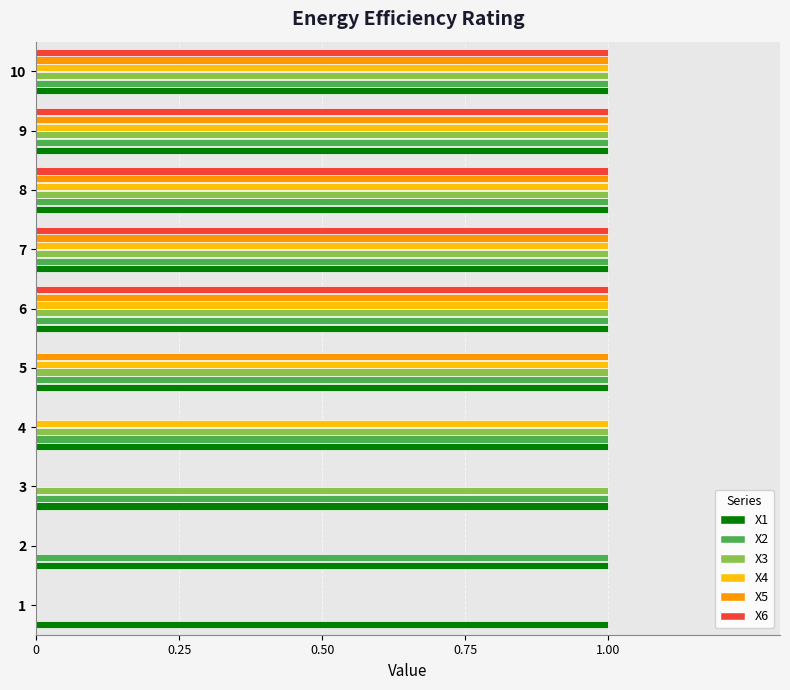

Count the number of categories in the chart.

10